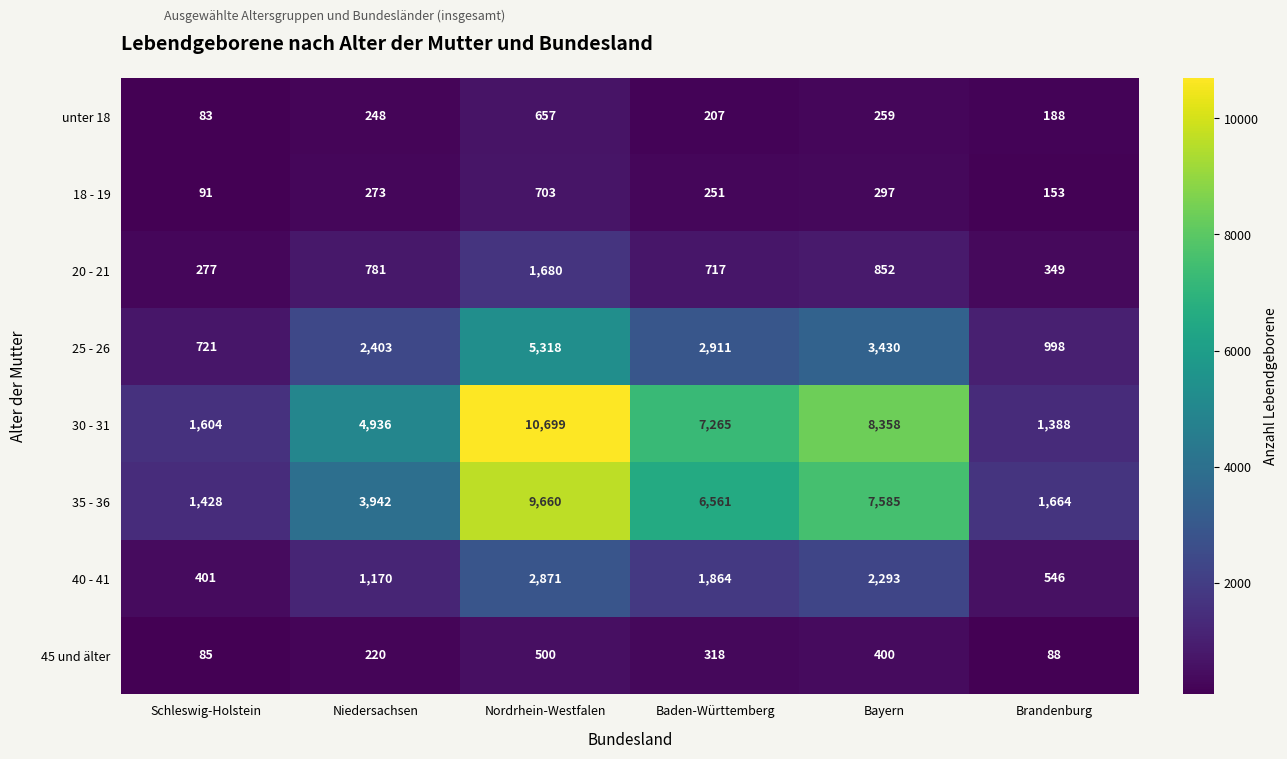

What is the difference between the maximum and minimum values in the 25 - 26 series?

4597